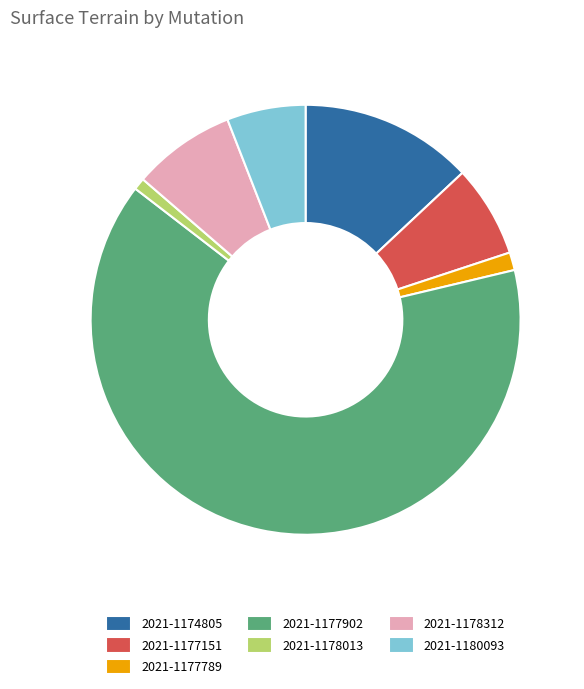

How many segments does this pie chart have?

7